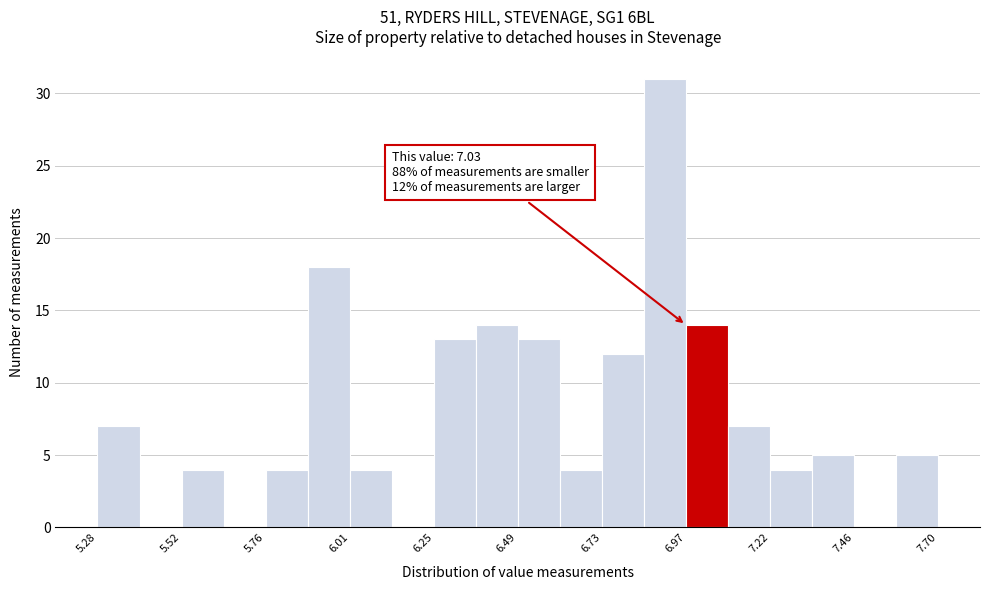

Read against the x-axis, roughly where is the centre of the tallest bar?

6.90